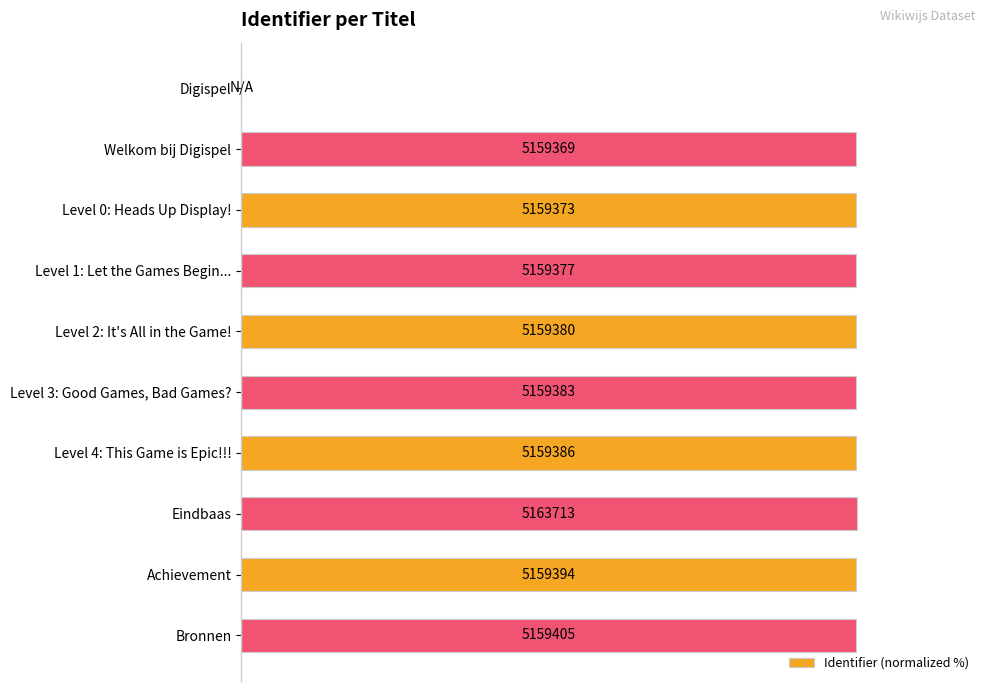

Are the bars horizontal?

Yes